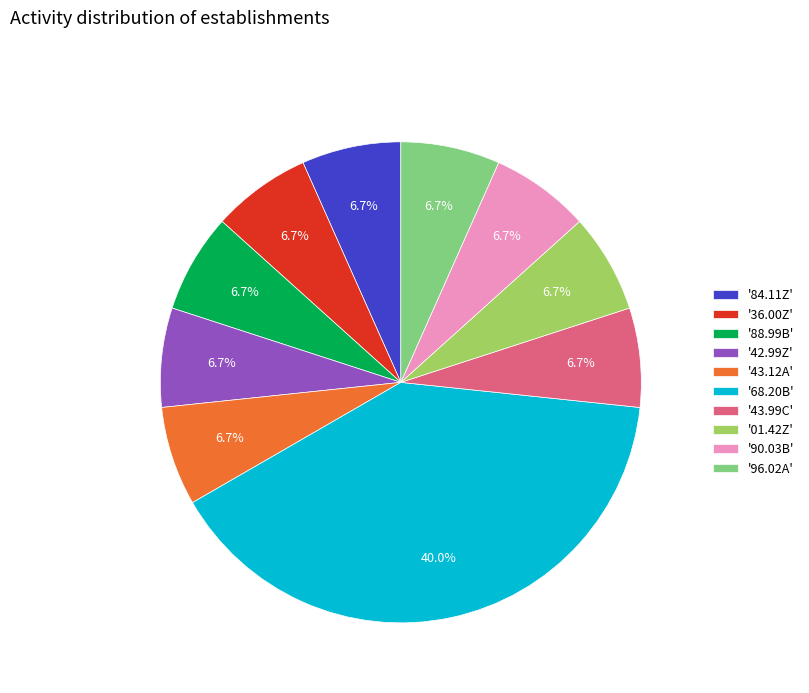

Is there a majority slice in this chart?

No